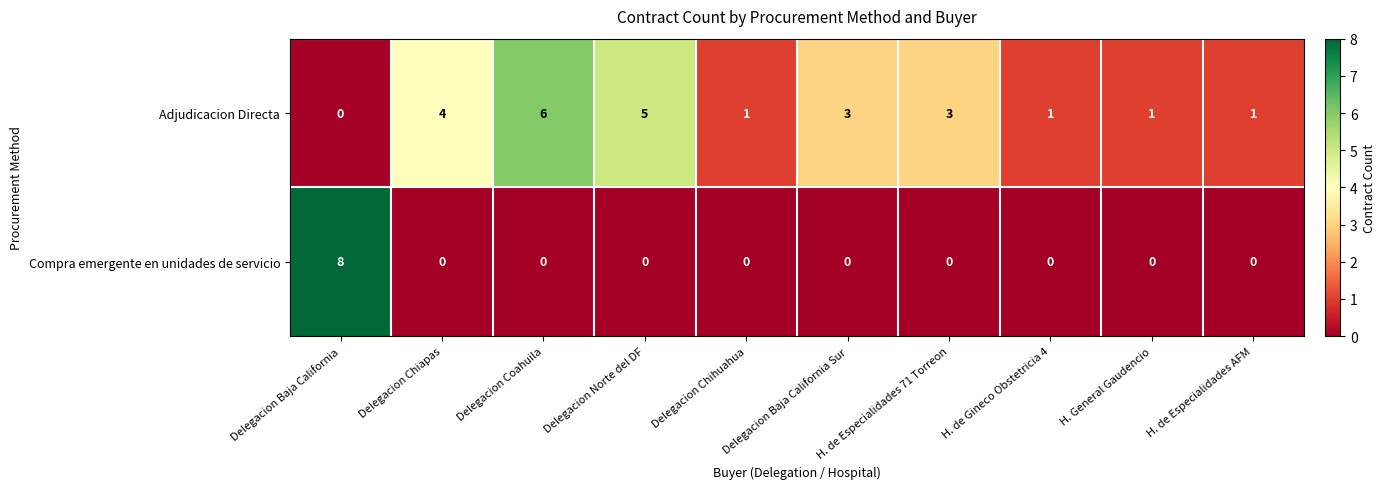

What is the difference between the highest and lowest values at H. de Especialidades AFM?

1